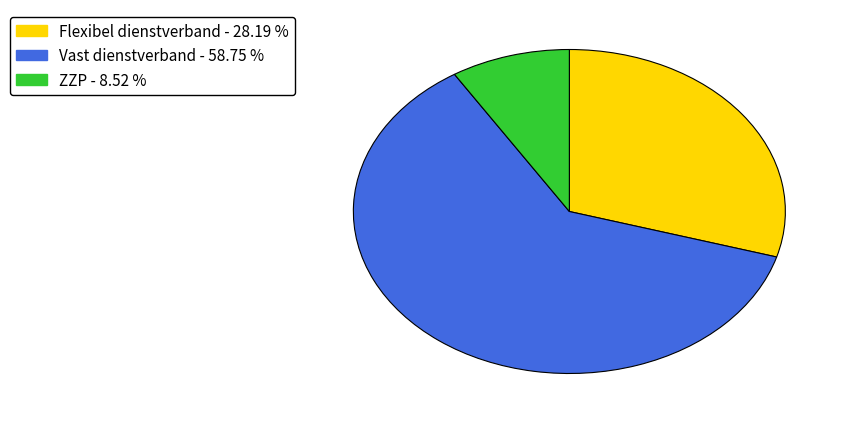

Which category has the smallest portion of the pie?

ZZP